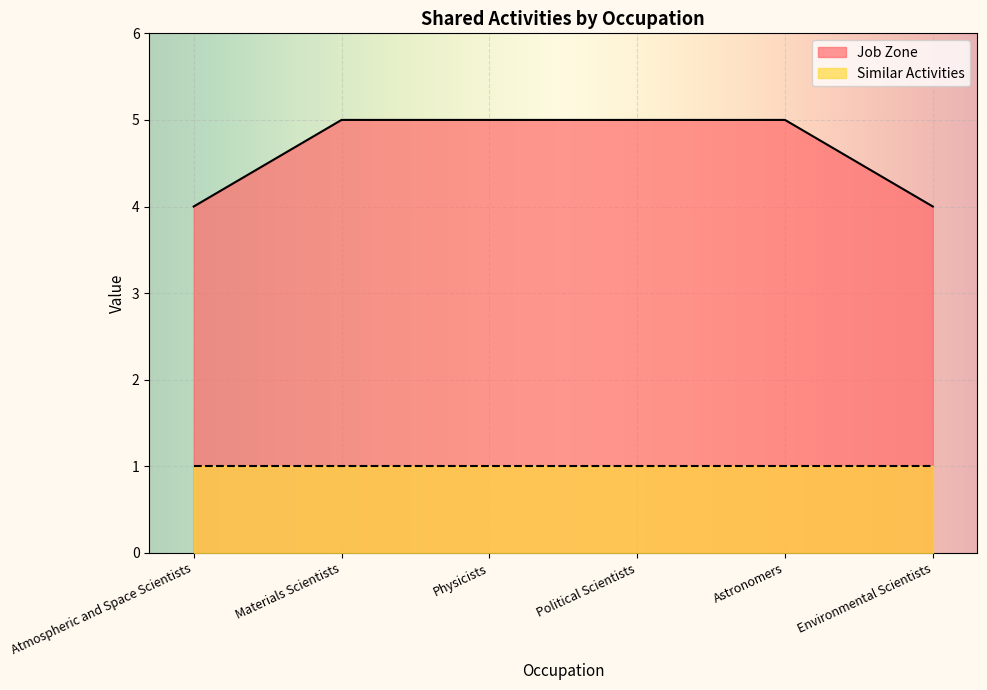

What is the sum of the values at Materials Scientists and Atmospheric and Space Scientists?

9